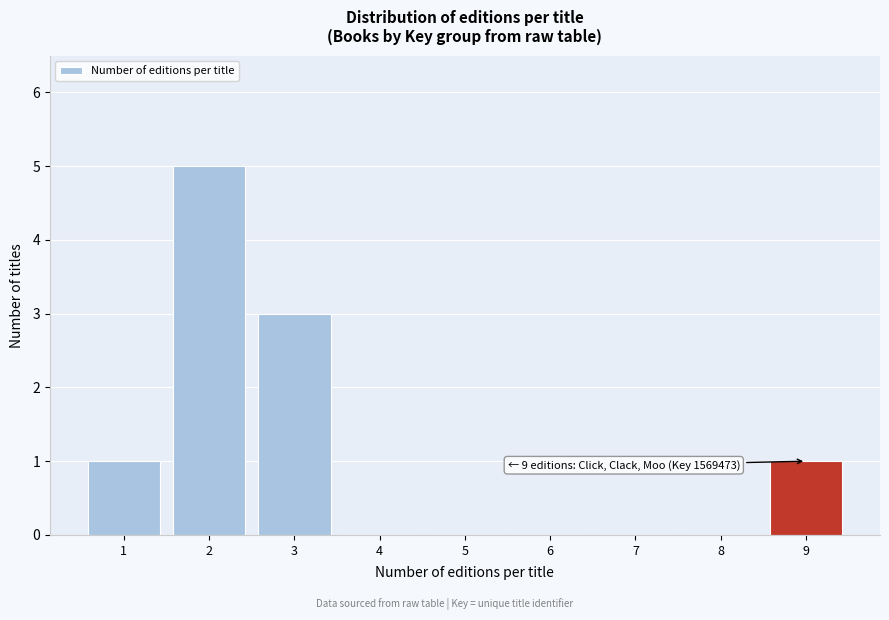

Reading left to right, list all the values displayed in this chart.

1=1	2=5	3=3	4=0	5=0	6=0	7=0	8=0	9=1